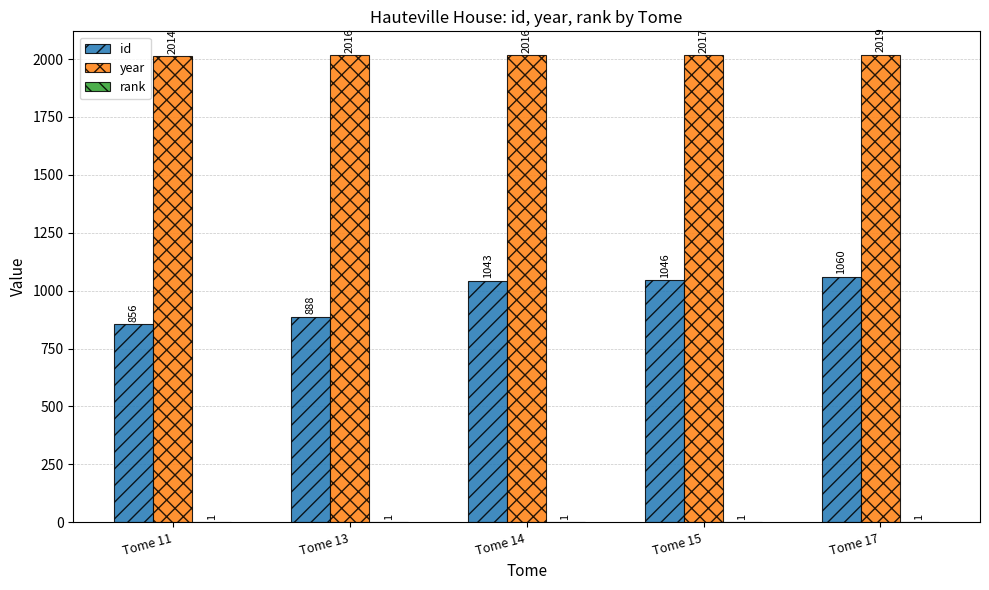

What is the sum of the id values at Tome 17 and Tome 11?

1916